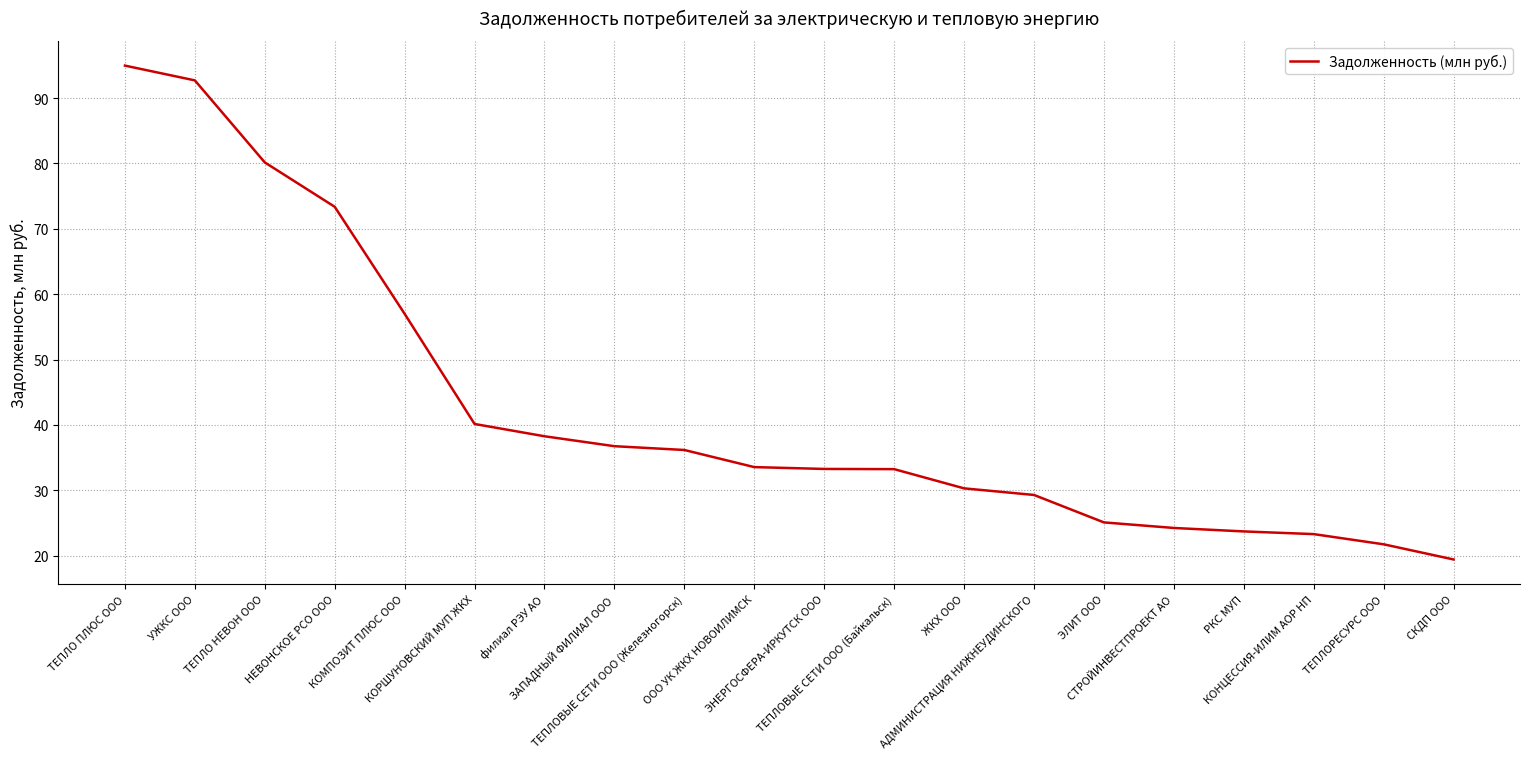

True or false: the data shows 19.4 at СКДП ООО.

True